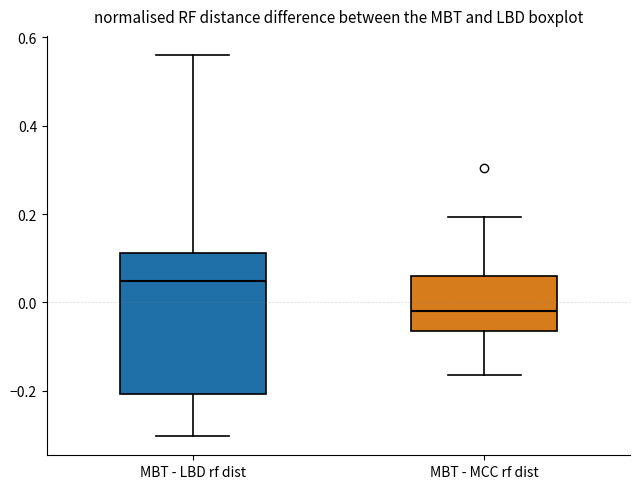

Where does the upper whisker of the box for MBT - LBD rf dist end on the y-axis? The values are not printed on the chart, so give them approximately, as read against the axis.

0.56